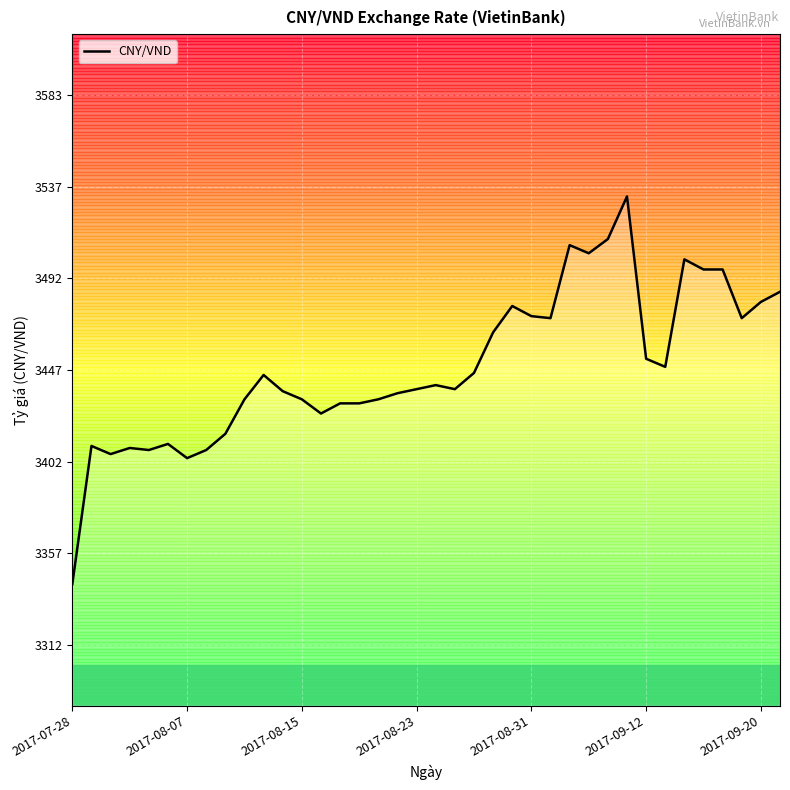

What is the difference between the maximum and minimum values?

191